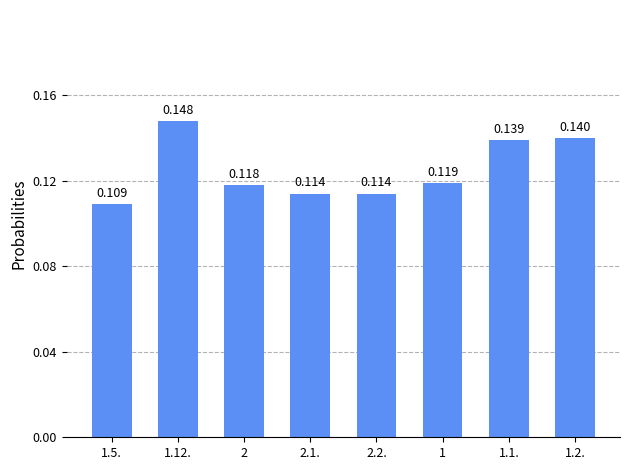

Count the values in the range 0 to 1.

8